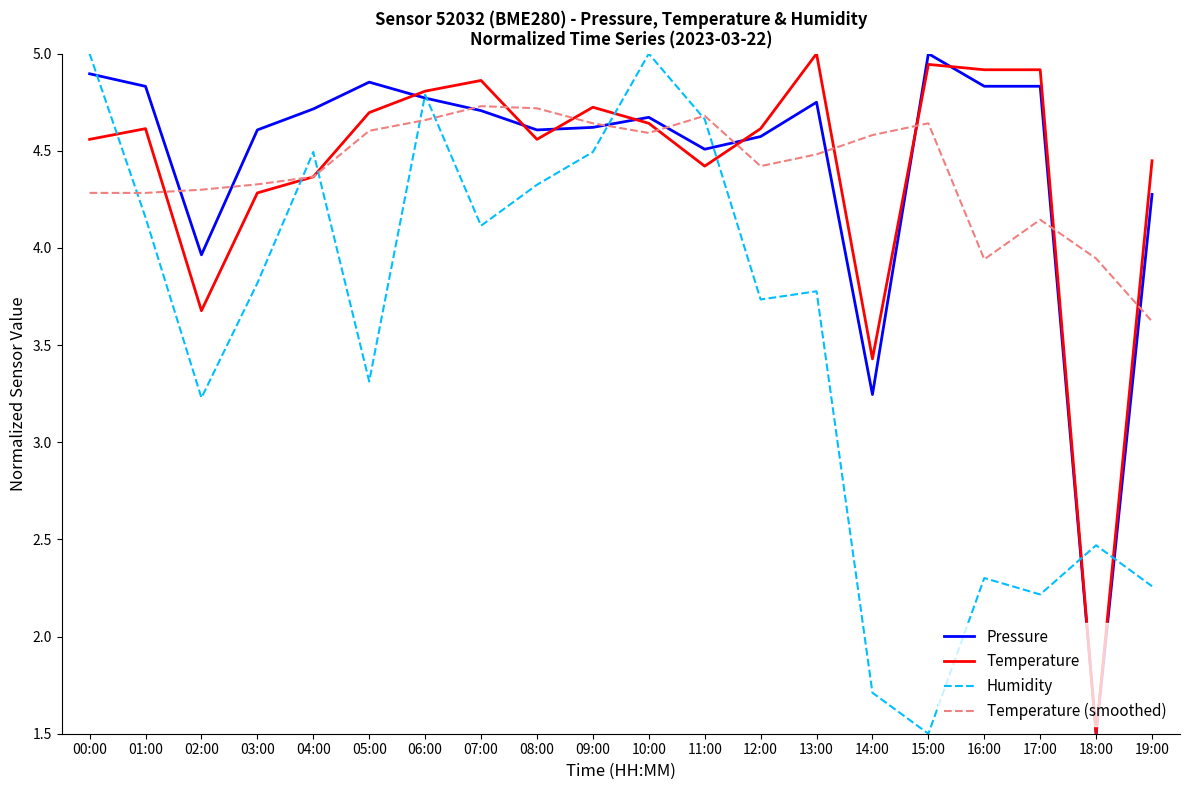

What is the sum of the Temperature values at 13:00 and 09:00?

9.7